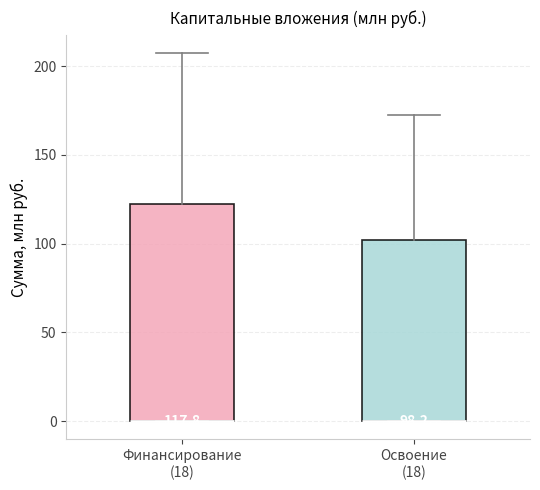

Which box is the tallest, from its lower edge to its upper edge?

Финансирование (18)